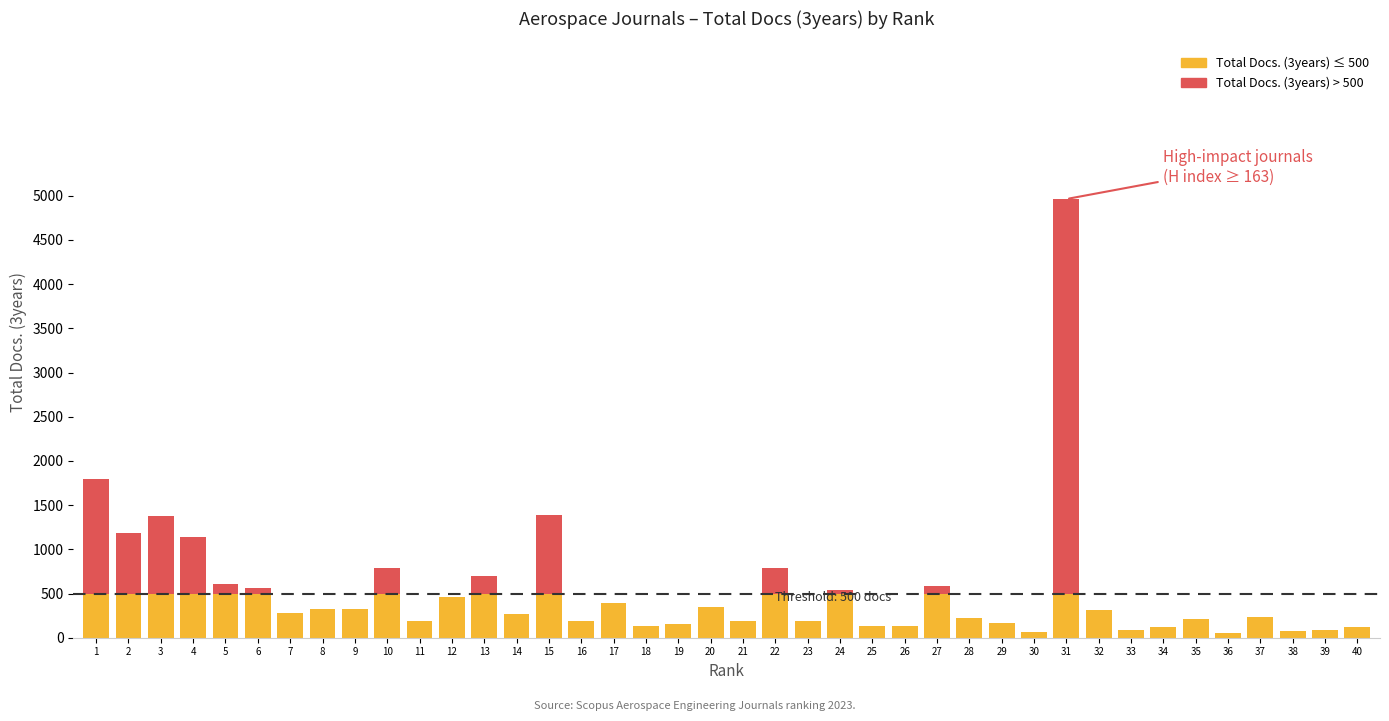

Does the chart contain stacked bars?

Yes